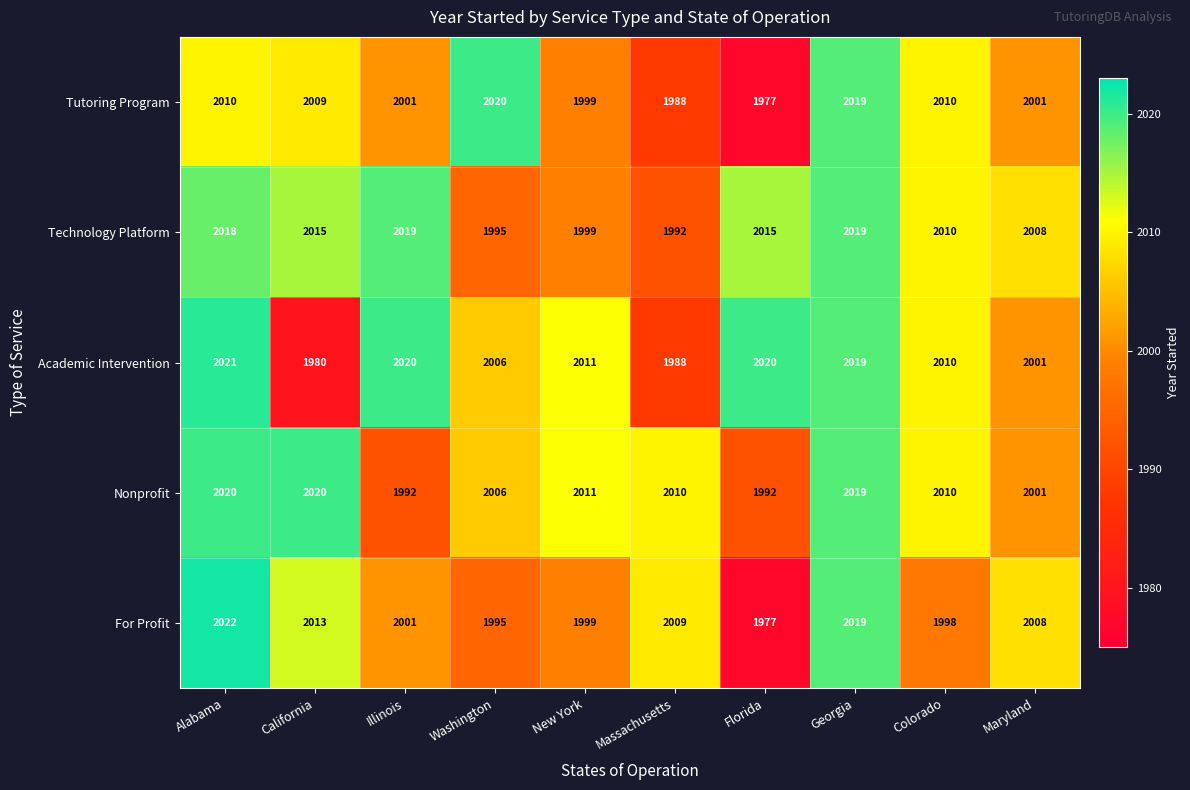

At how many categories does at least one series exceed 2003?

10